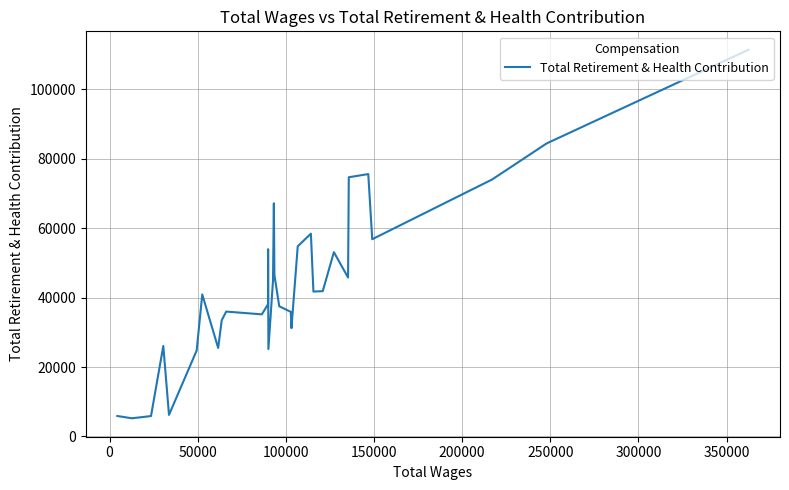

What is the smallest value displayed?

5228